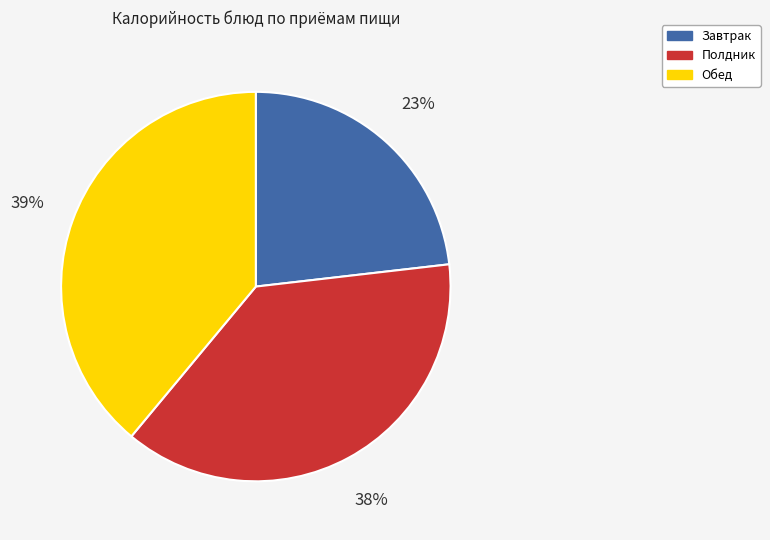

To the nearest percent, what is the average slice percentage?

33%